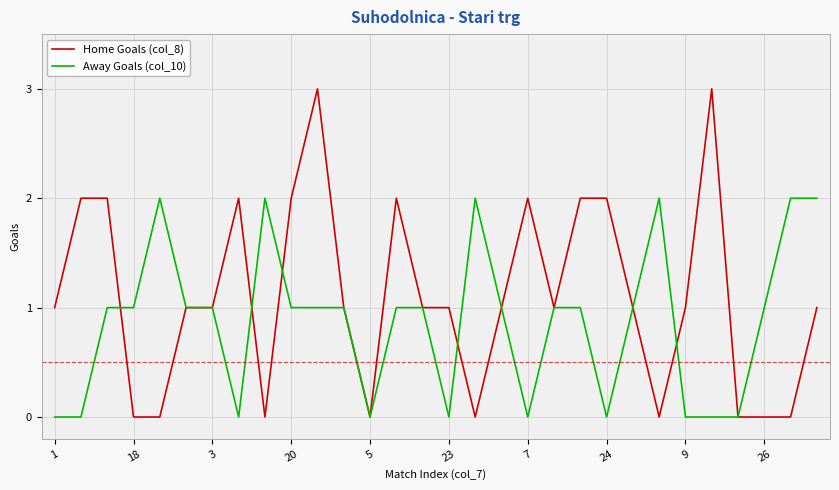

List the series in order of their peak value, highest first.

Home Goals (col_8), Away Goals (col_10)